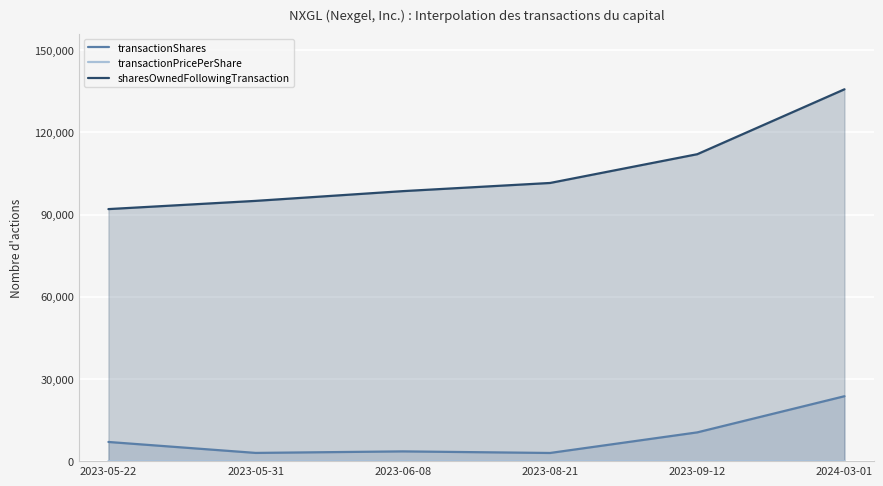

At which label is transactionShares closest to 13338?

2023-09-12